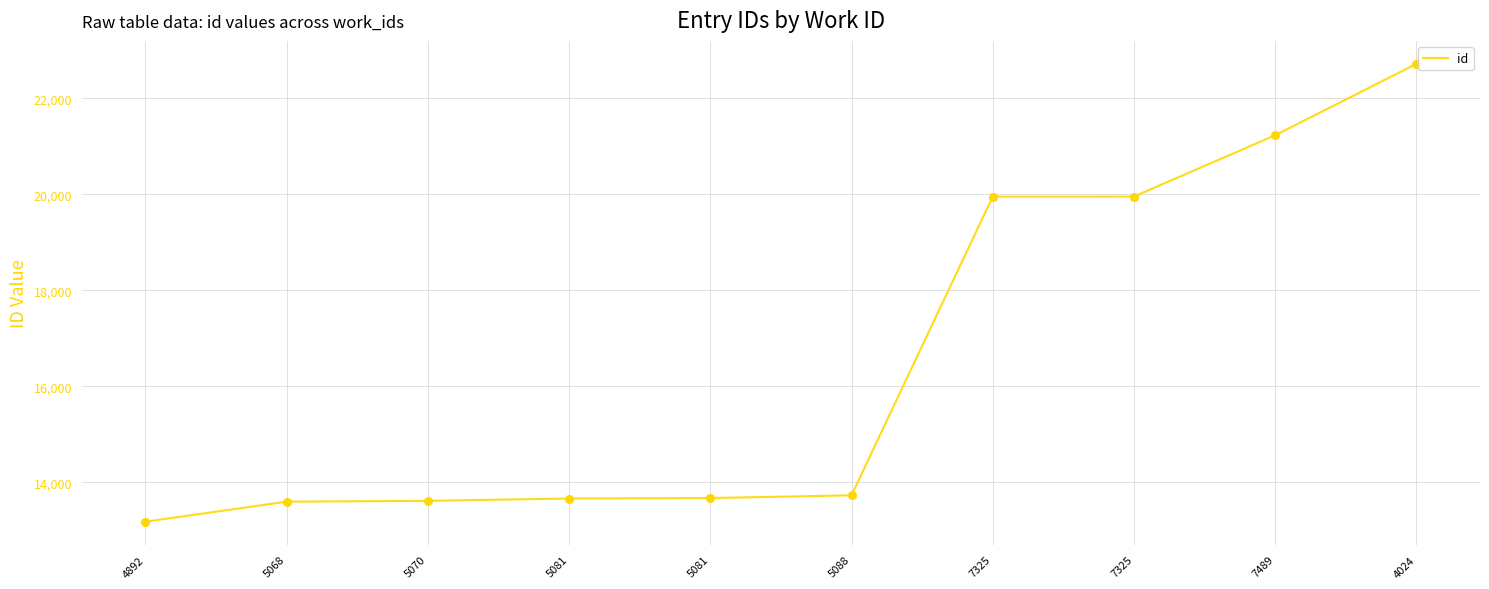

Approximately how many times larger is the value at 5088 compared to 5081?

1.0